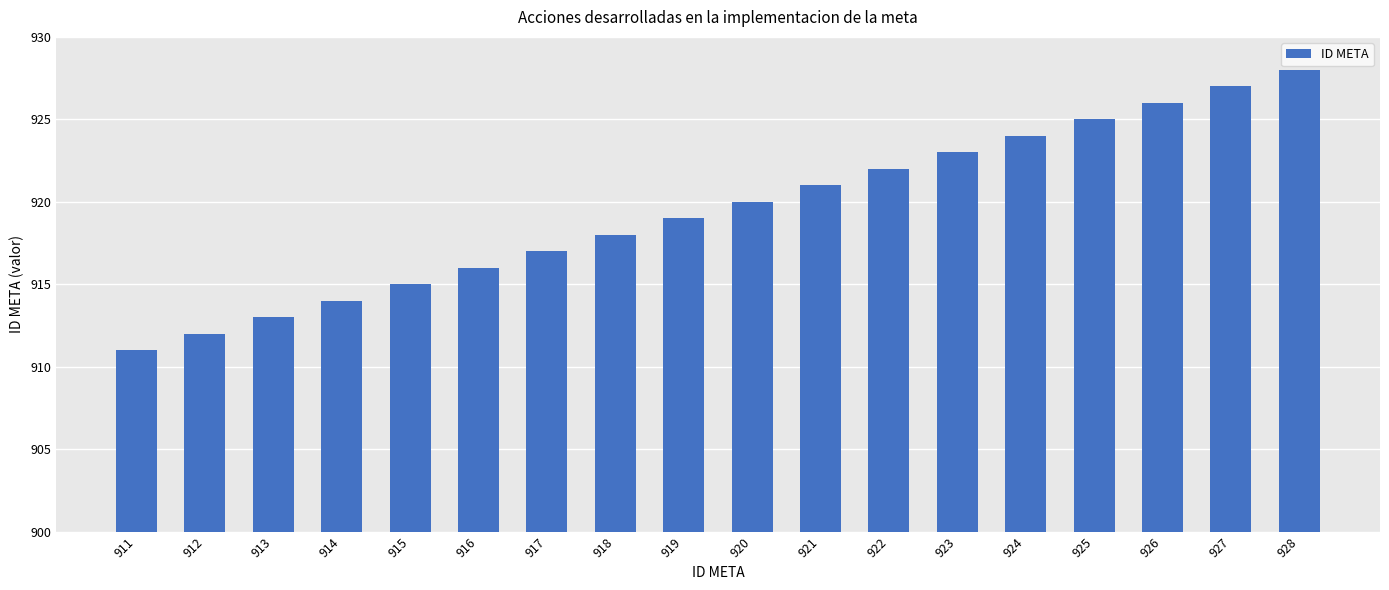

Does the chart contain stacked bars?

No